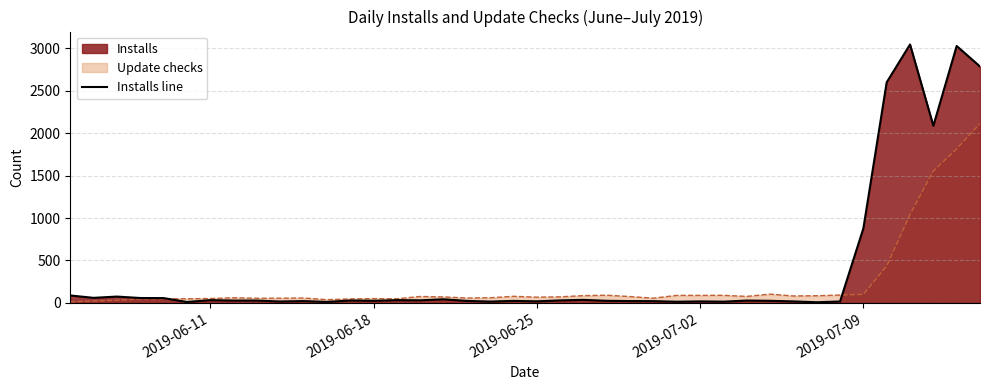

Reading left to right, transcribe all the data shown in this chart.

87	59	74	57	56	10	32	27	27	16	21	11	28	24	32	30	42	23	15	23	18	29	35	24	21	20	13	17	14	27	24	17	7	16	878	2601	3047	2088	3029	2787